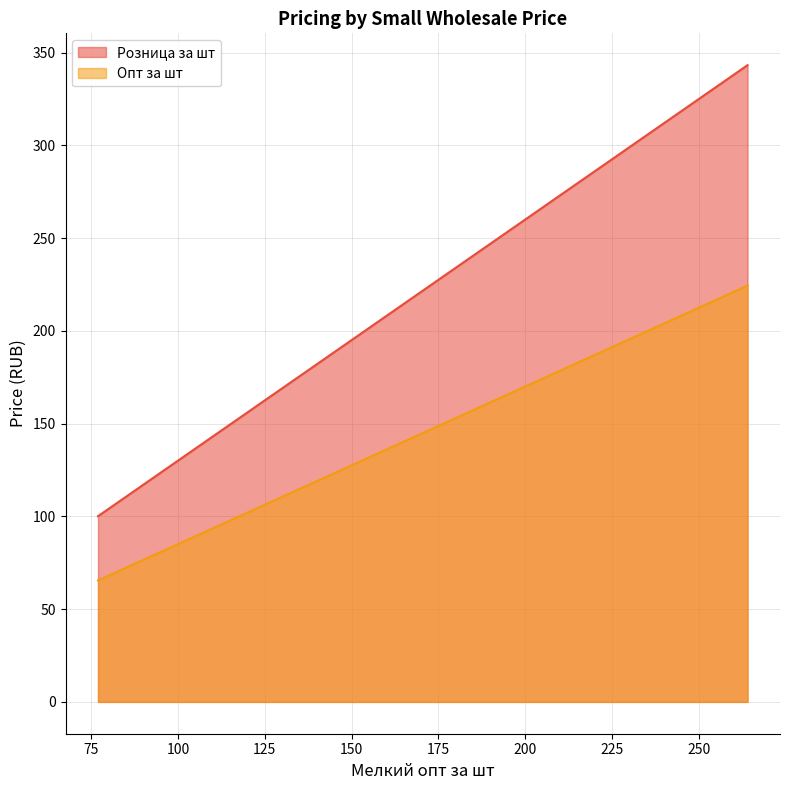

At which category is the sum across all series the highest?

264